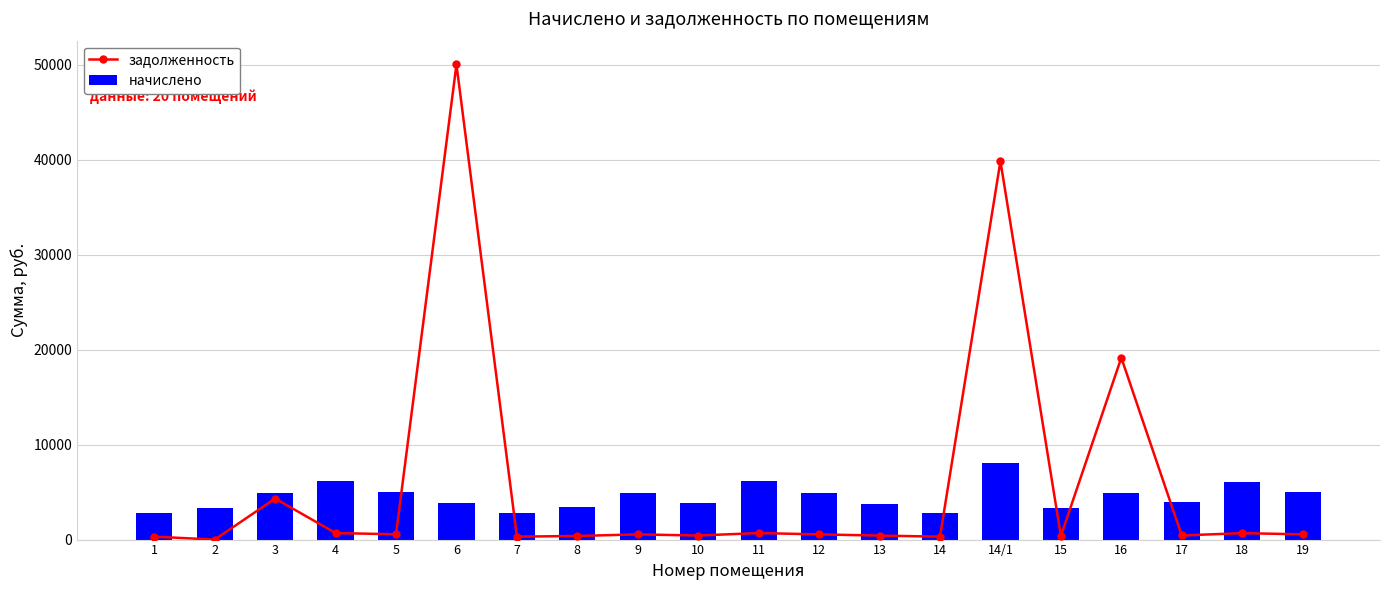

The задолженность series shows 373.9 at 15. True or false?

True